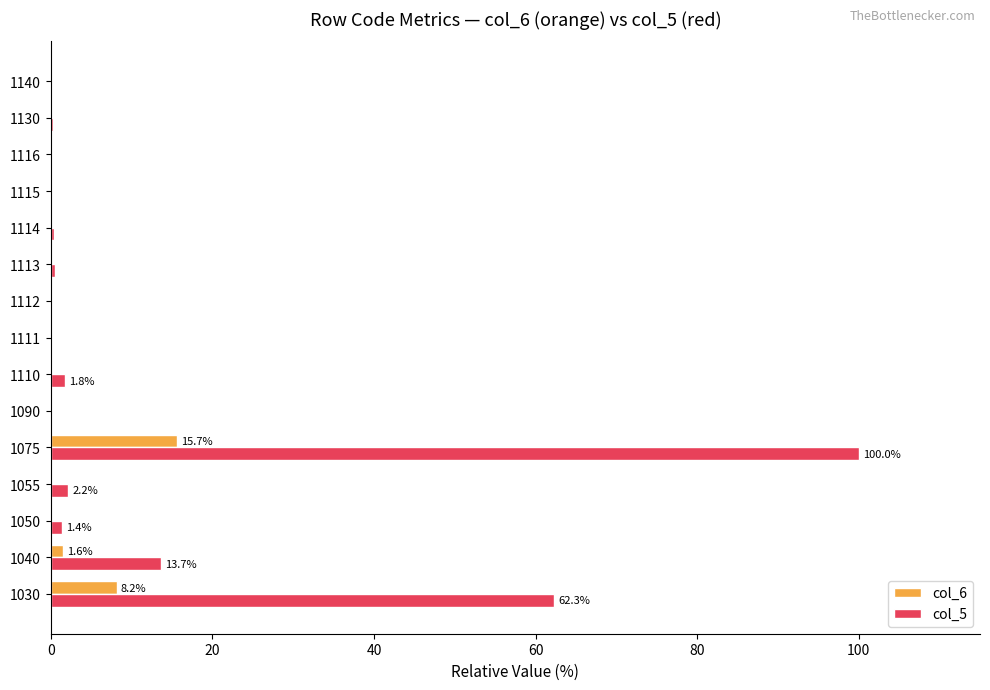

What is the greatest value displayed?

100.0